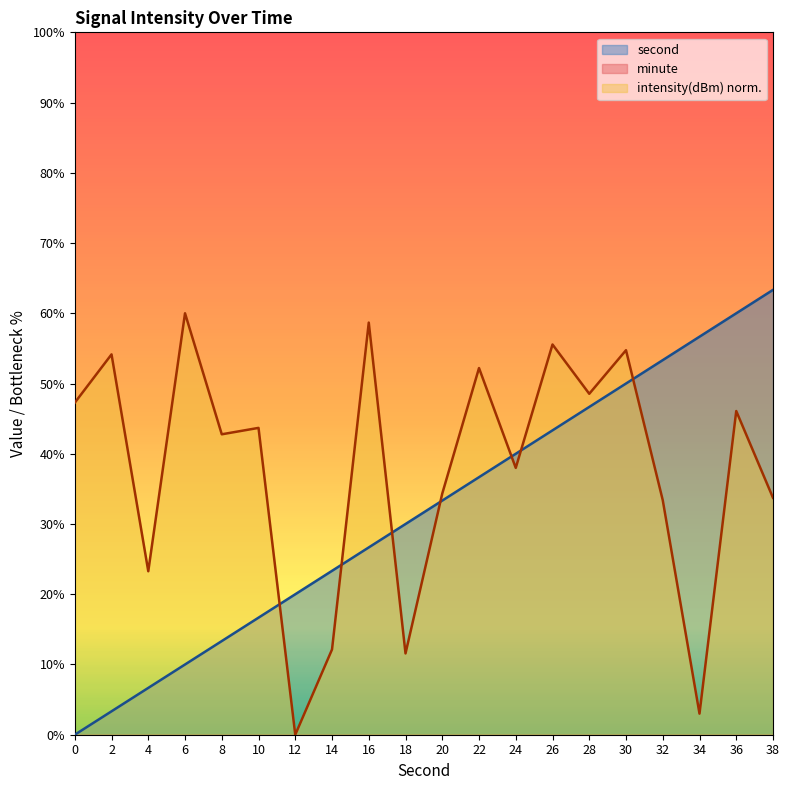

Which series changed the most between 18 and 26?

intensity(dBm) norm.